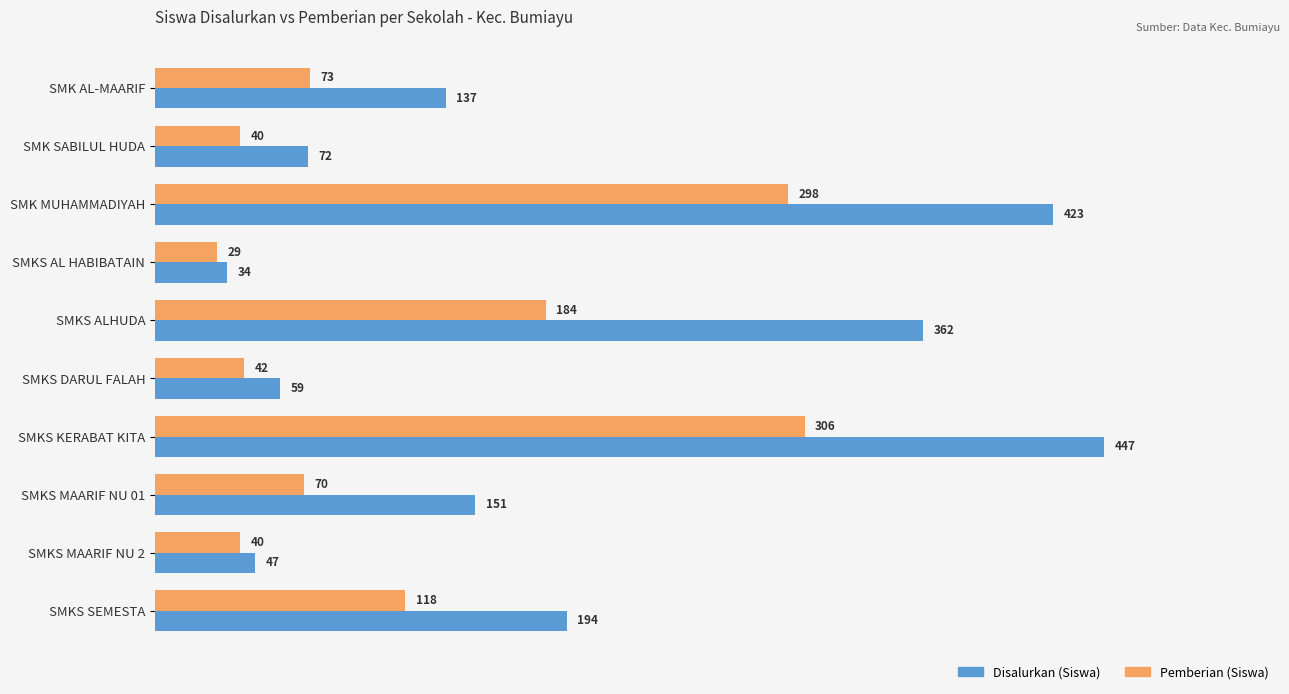

At how many categories does at least one series exceed 220?

3